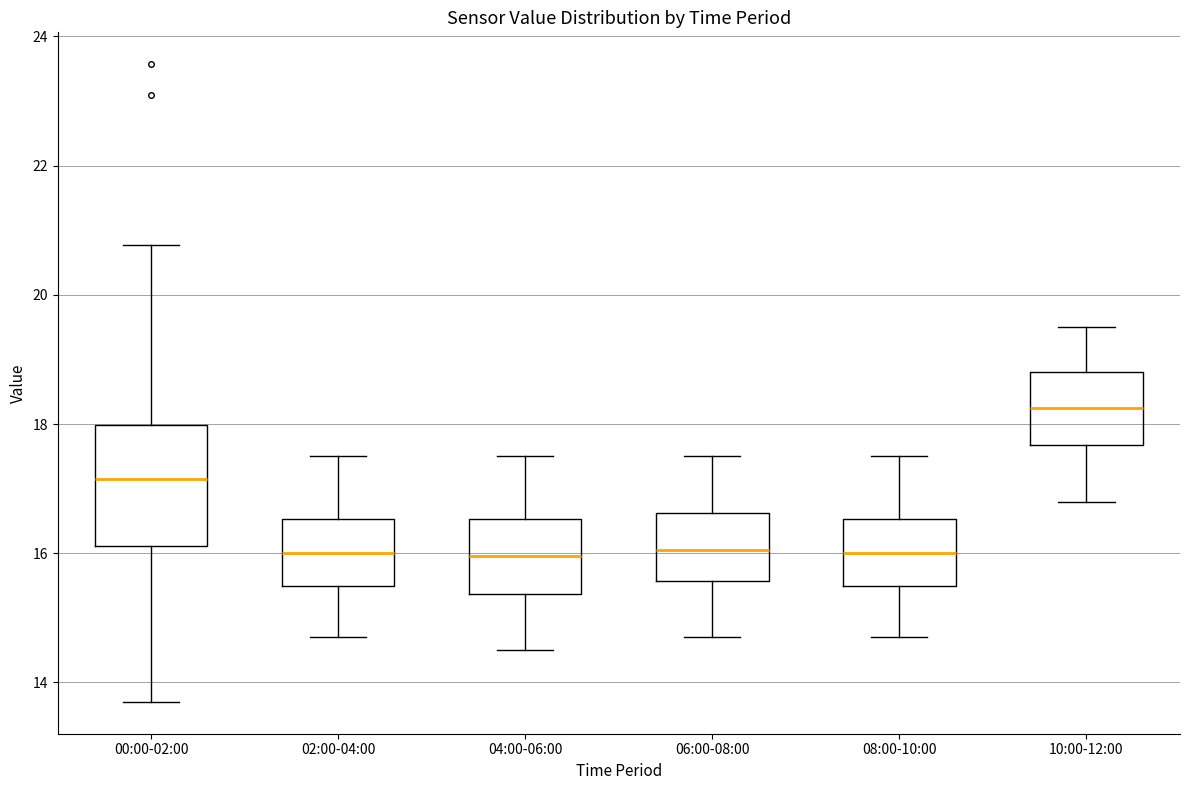

Reading left to right, transcribe this box plot: for each box, give where its median line is, the range the box spans, and where its two whiskers end, as read against the y-axis. The values are not printed on the chart, so give them approximately, as read against the axis.

00:00-02:00: median 17.2, box 16.2 to 18.0, whiskers 13.8 to 20.8
02:00-04:00: median 16.0, box 15.6 to 16.6, whiskers 14.8 to 17.6
04:00-06:00: median 16.0, box 15.4 to 16.6, whiskers 14.6 to 17.6
06:00-08:00: median 16.0, box 15.6 to 16.6, whiskers 14.8 to 17.6
08:00-10:00: median 16.0, box 15.6 to 16.6, whiskers 14.8 to 17.6
10:00-12:00: median 18.2, box 17.6 to 18.8, whiskers 16.8 to 19.6